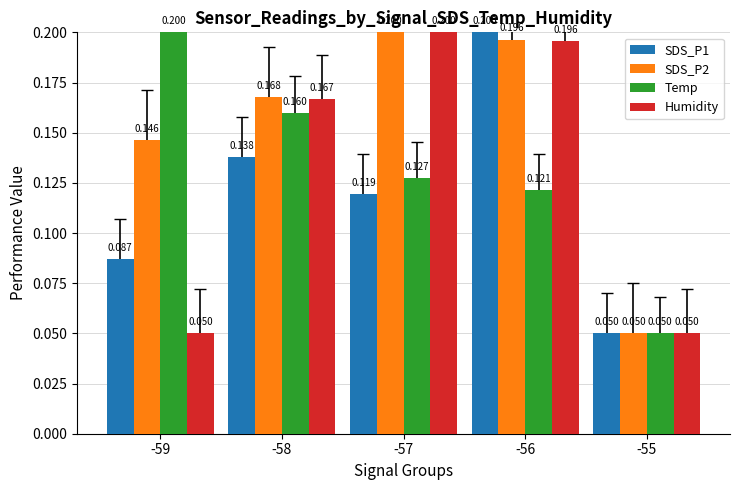

Which series changed the most between -59 and -58?

Humidity